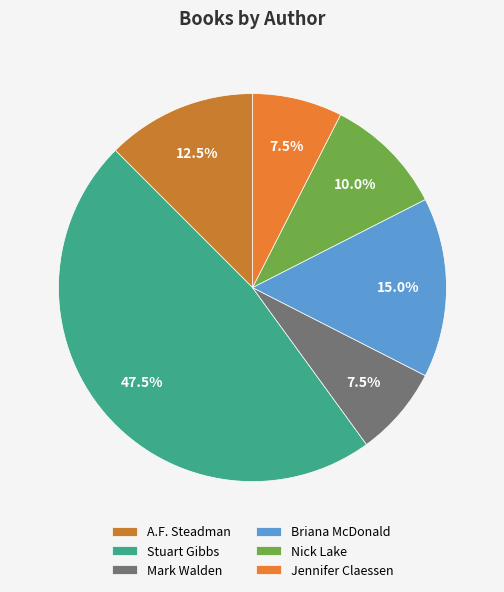

Does any single category account for the majority?

No